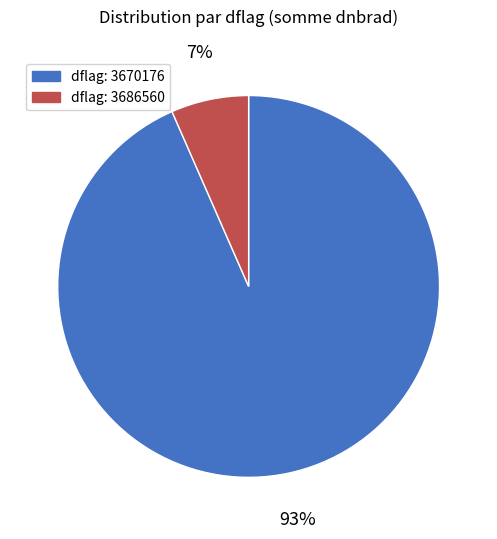

To the nearest percent, what is the average slice percentage?

50%